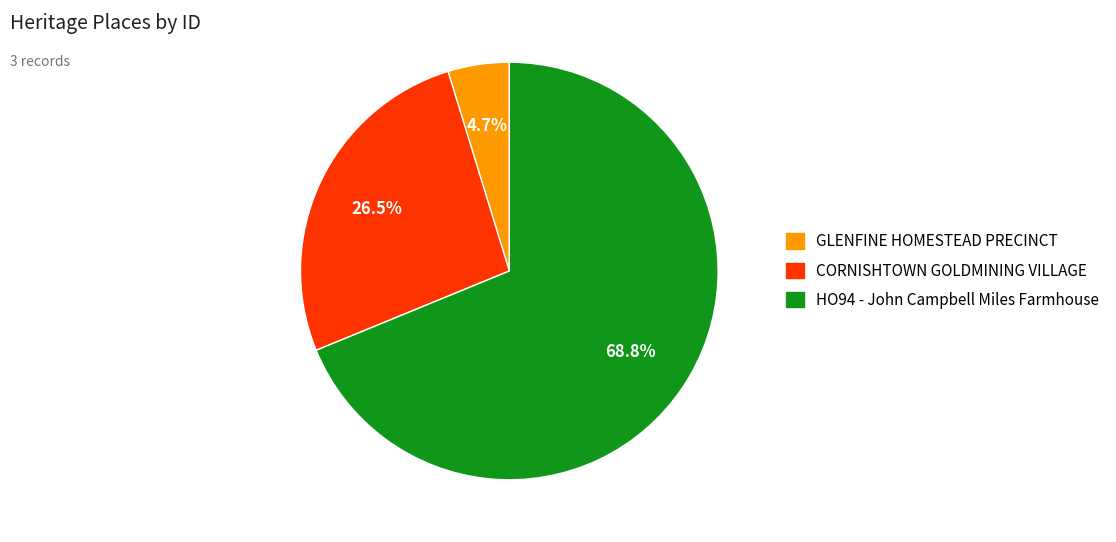

Combined, do CORNISHTOWN GOLDMINING VILLAGE and HO94 - John Campbell Miles Farmhouse account for over 50%?

Yes